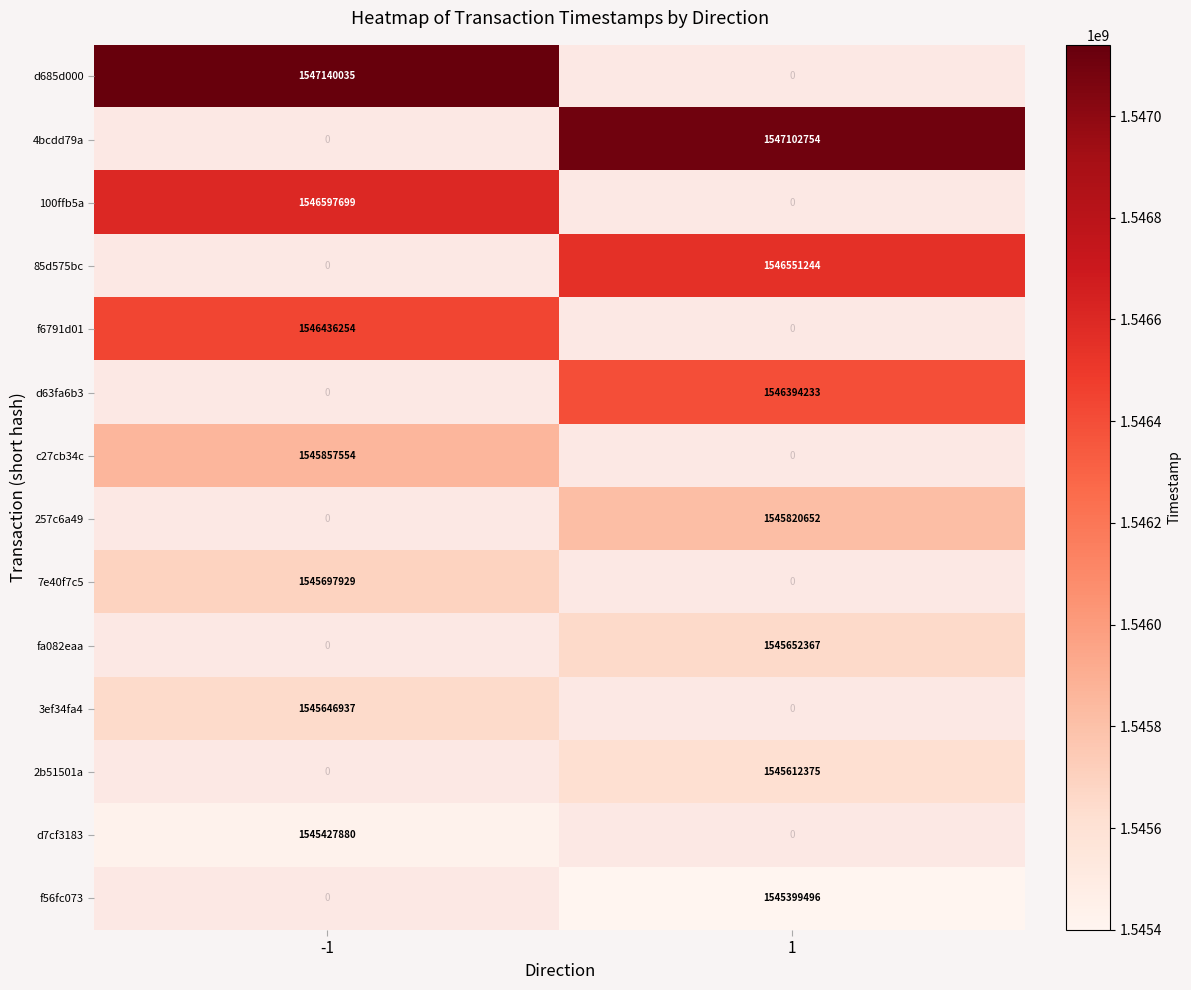

The 2b51501a series shows 1545612375 at 1. True or false?

True